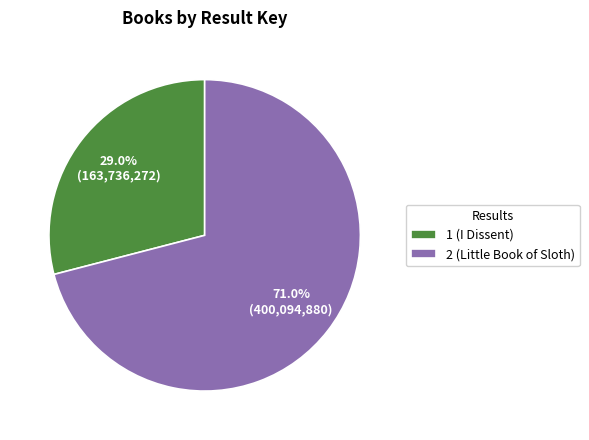

Combined, do 2 (Little Book of Sloth) and 1 (I Dissent) account for over 50%?

Yes